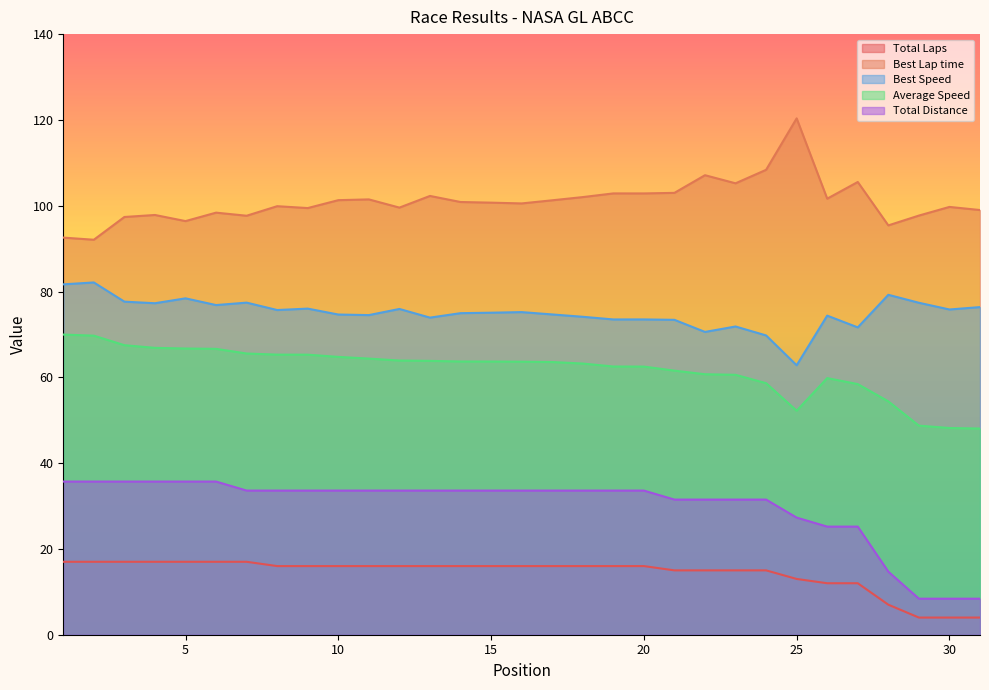

What is the greatest value displayed?

120.4